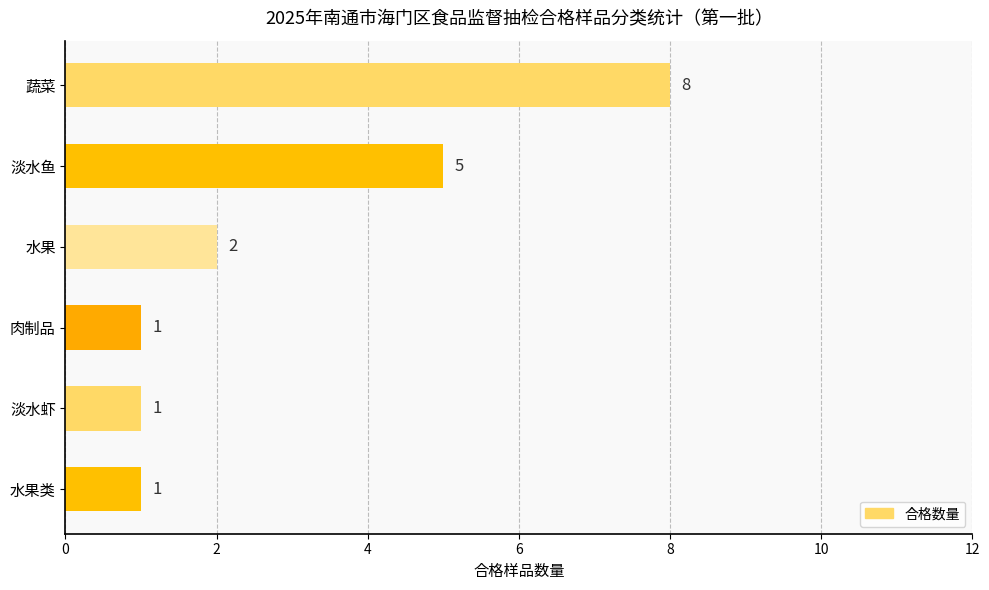

What is the label of the 3rd bar from the bottom?

肉制品